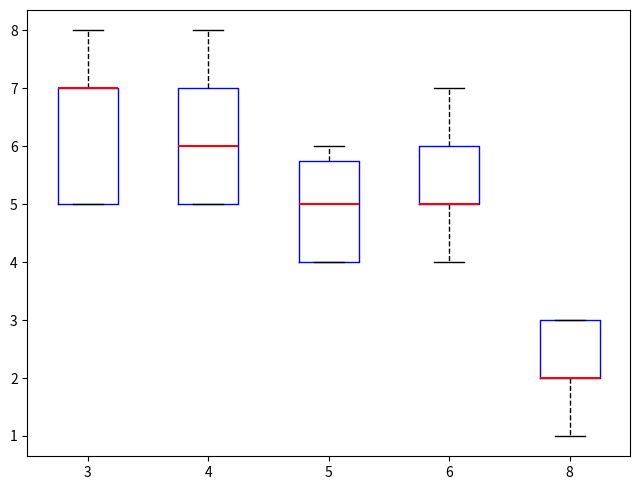

Reading left to right, transcribe this box plot: for each box, give where its median line is, the range the box spans, and where its two whiskers end, as read against the y-axis. The values are not printed on the chart, so give them approximately, as read against the axis.

3: median 7.0 (drawn on the box's upper edge), box 5.0 to 7.0, whiskers 5.0 to 8.0
4: median 6.0, box 5.0 to 7.0, whiskers 5.0 to 8.0
5: median 5.0, box 4.0 to 5.8, whiskers 4.0 to 6.0
6: median 5.0 (drawn on the box's lower edge), box 5.0 to 6.0, whiskers 4.0 to 7.0
8: median 2.0 (drawn on the box's lower edge), box 2.0 to 3.0, whiskers 1.0 to 3.0